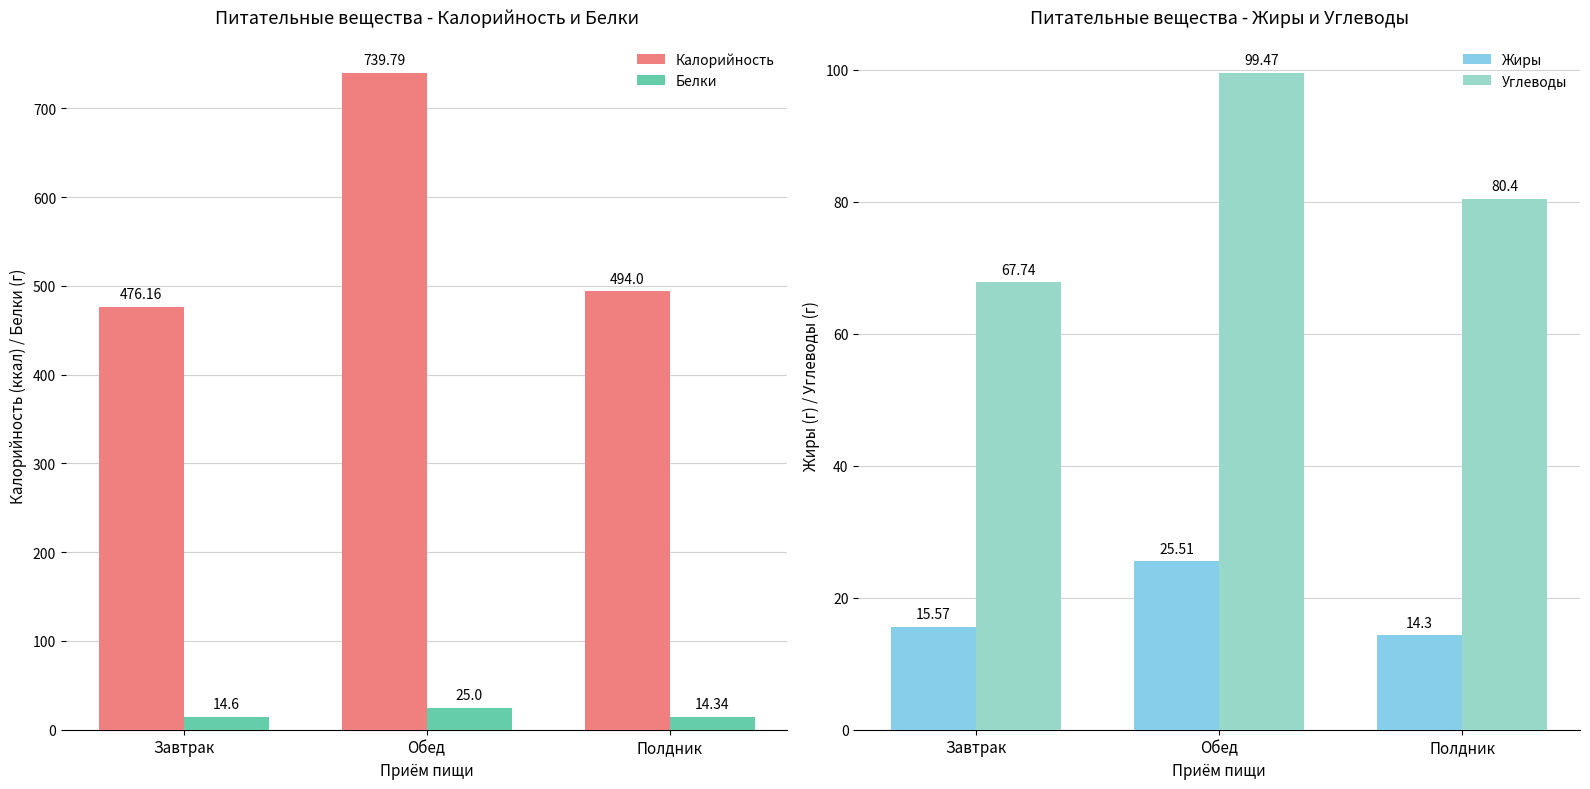

The Калорийность series shows 494.0 at Полдник. True or false?

True